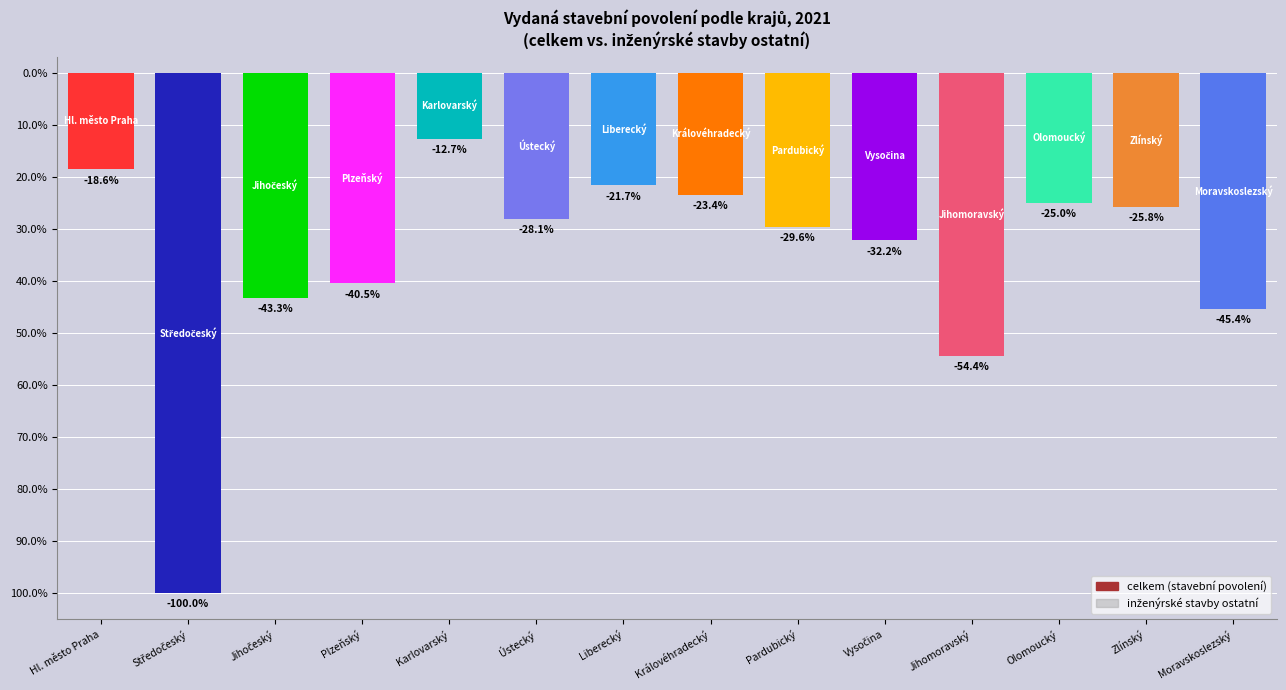

Does the chart contain stacked bars?

No